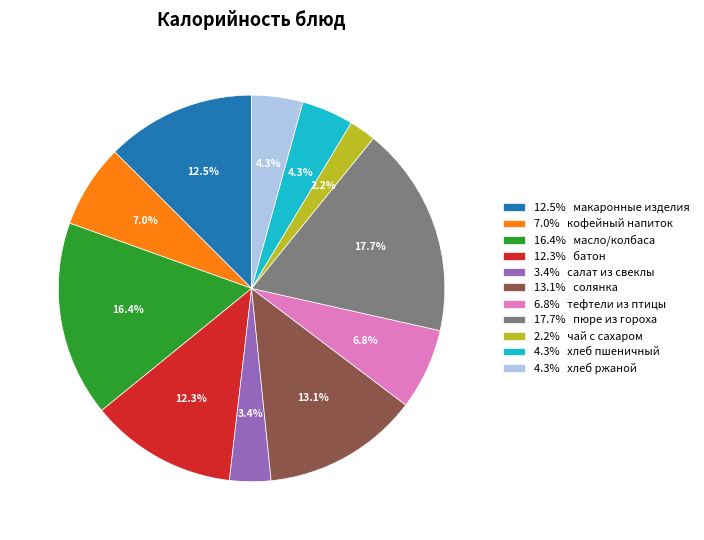

What is the smallest slice in the pie chart?

2.2% чай с сахаром